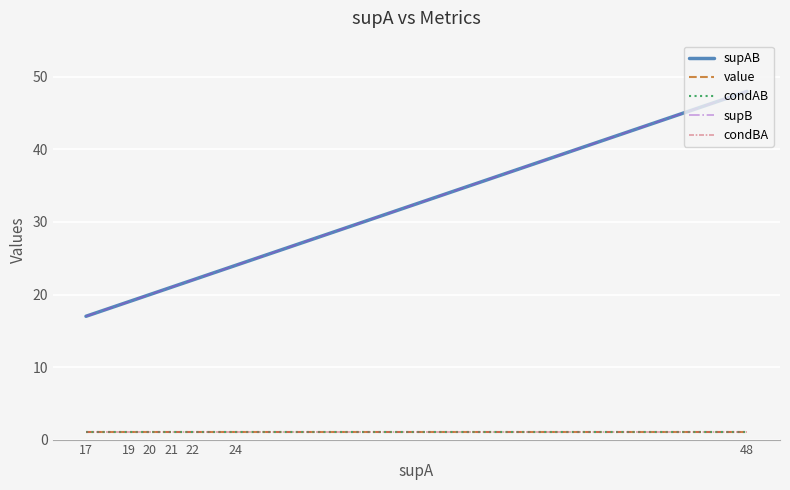

Is this an area chart (filled region under the line)?

No